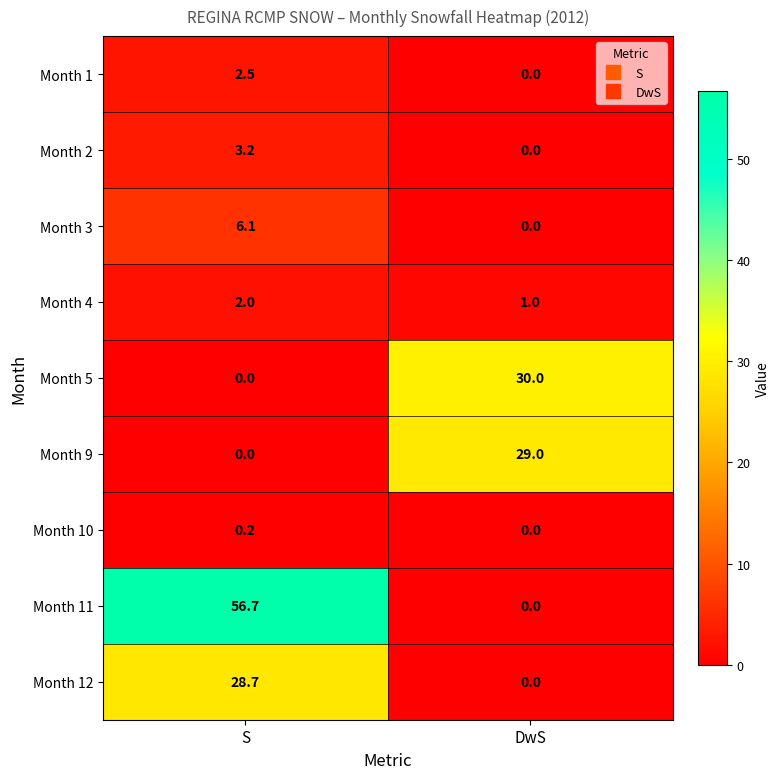

List the series in order of their peak value, lowest first.

Month 10, Month 4, Month 1, Month 2, Month 3, Month 12, Month 9, Month 5, Month 11